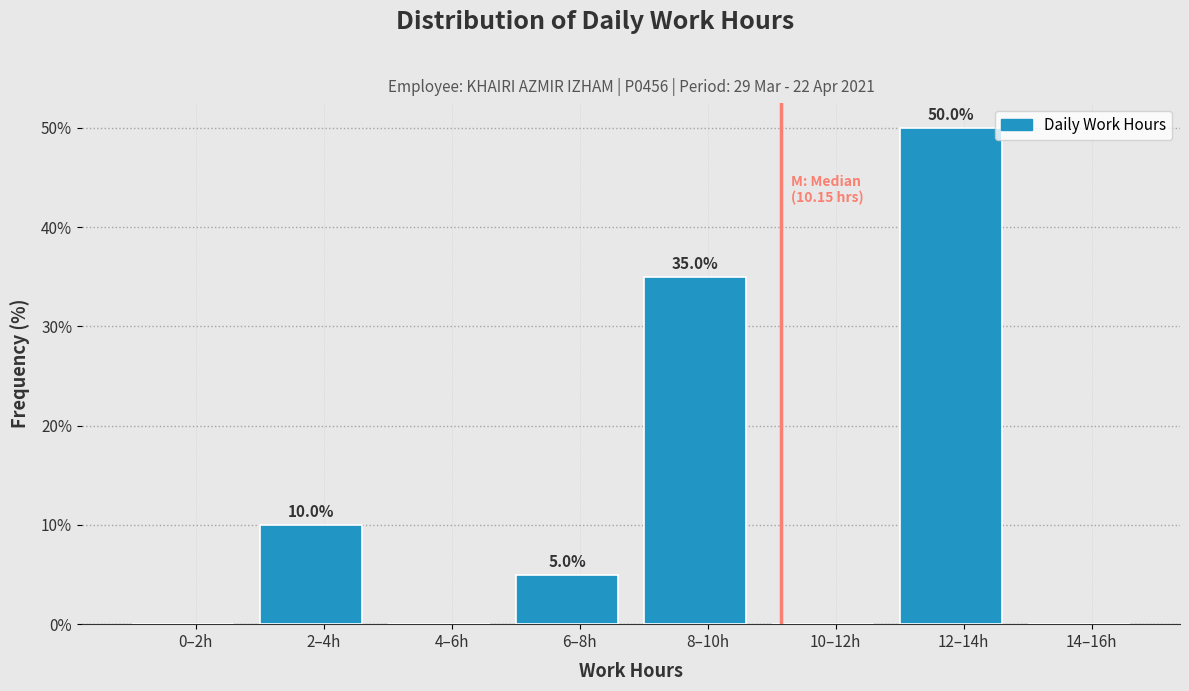

Reading left to right, what are all the values shown in this chart?

0–2h=0	2–4h=10	4–6h=0	6–8h=5	8–10h=35	10–12h=0	12–14h=50	14–16h=0